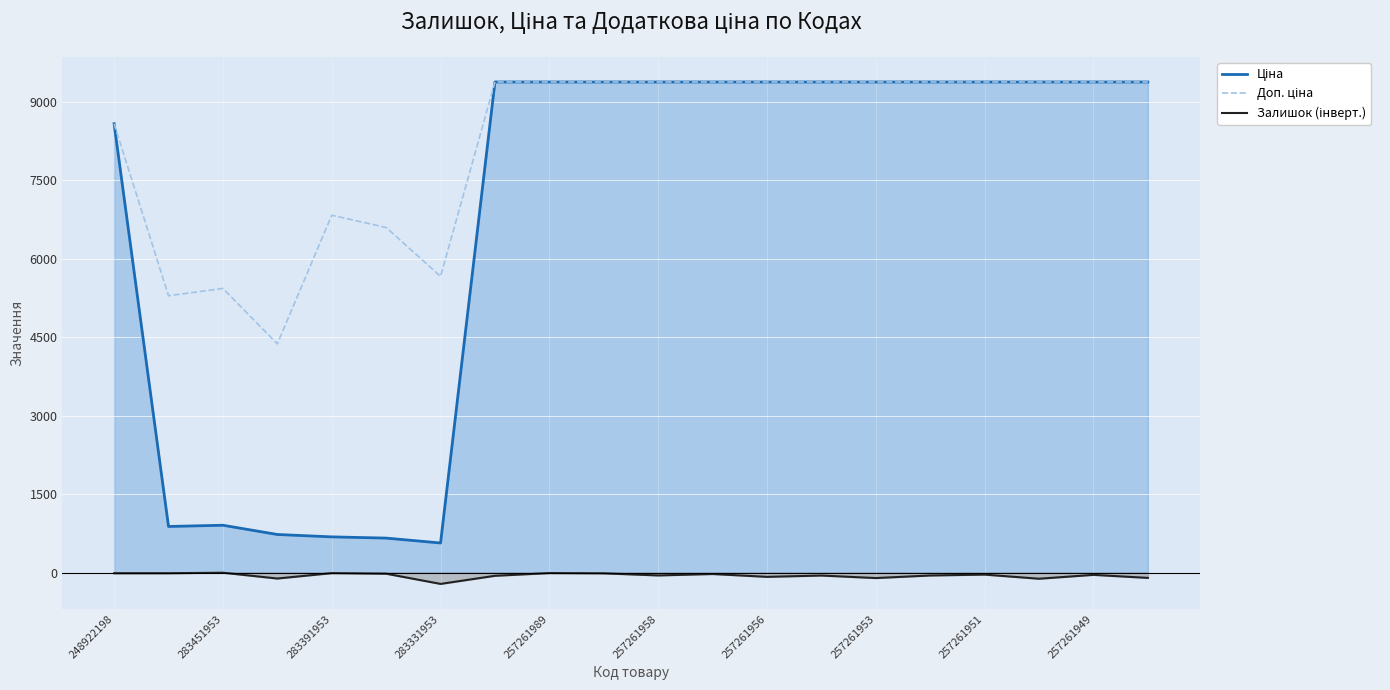

What is the smallest value displayed?

-216.0